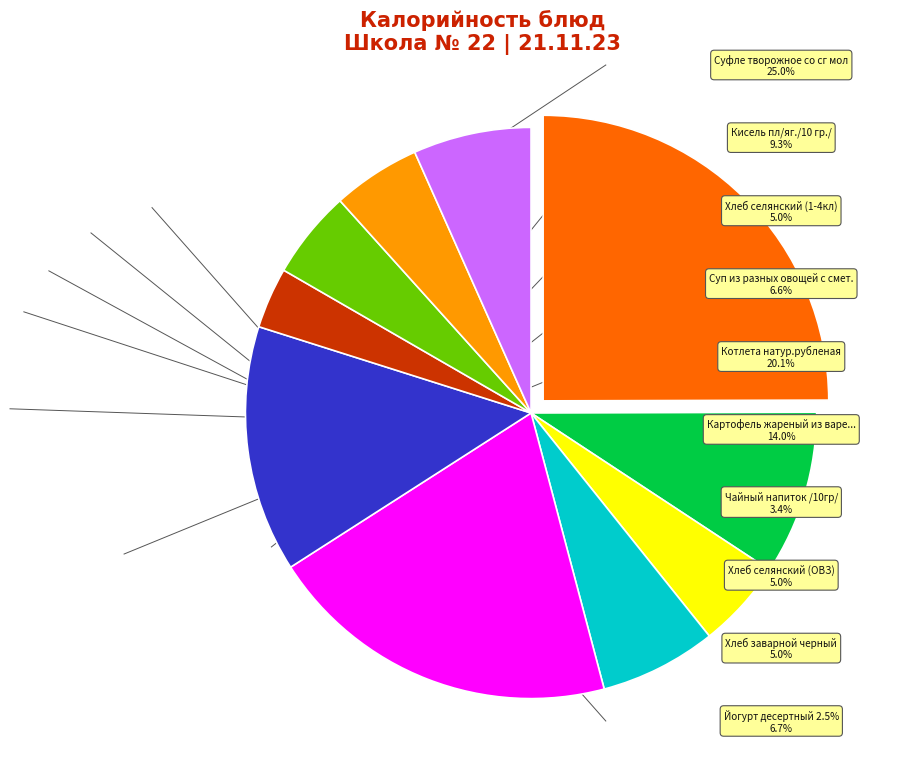

Does any single category account for the majority?

No